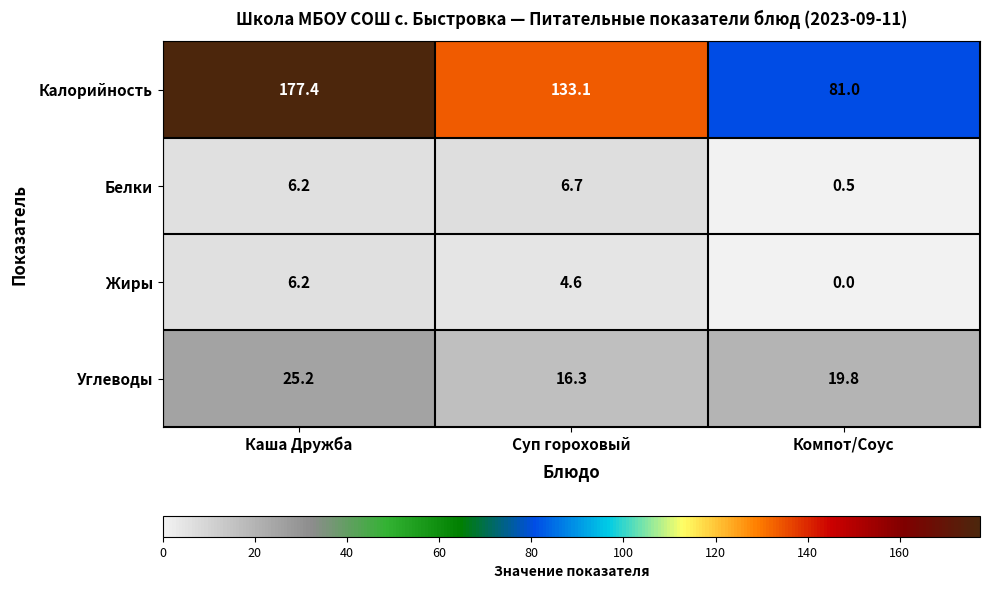

Count the number of categories in the chart.

3